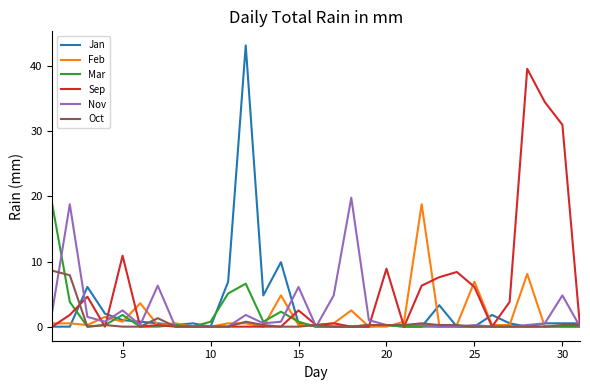

Which series has the widest spread of values?

Jan